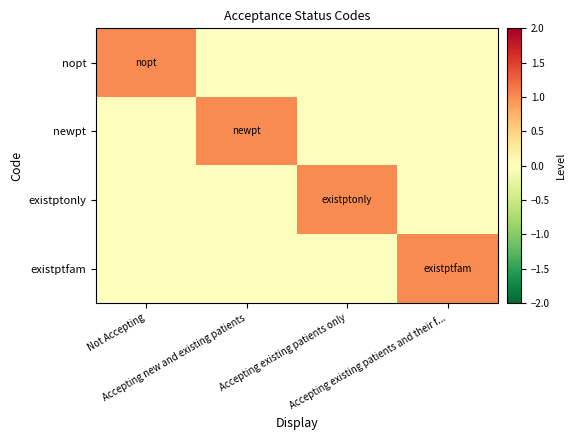

How many data points does each series have?

4